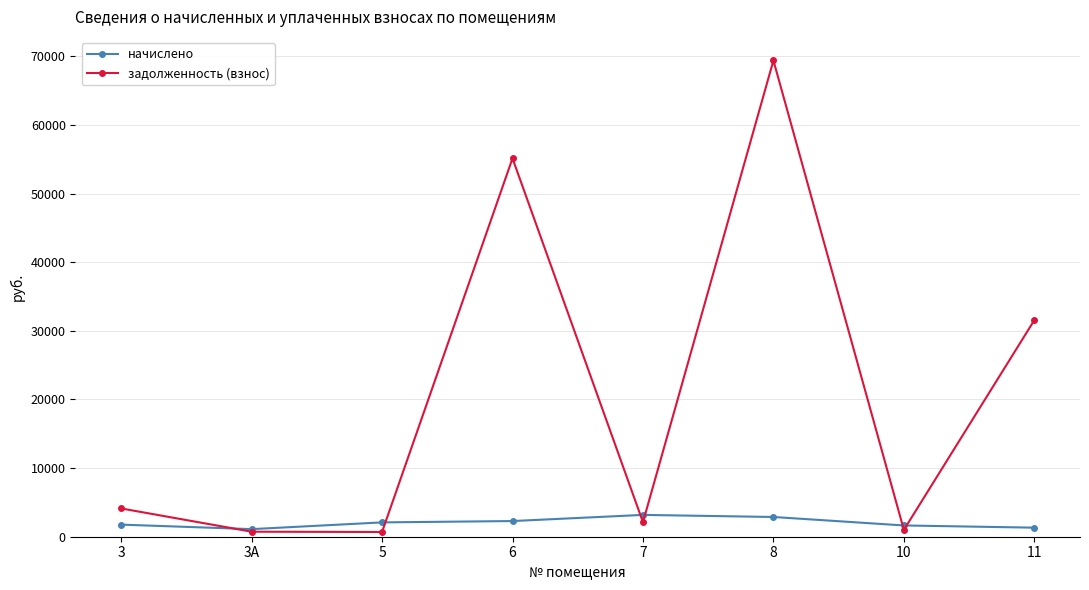

What are all the series names shown in the legend?

начислено, задолженность (взнос)